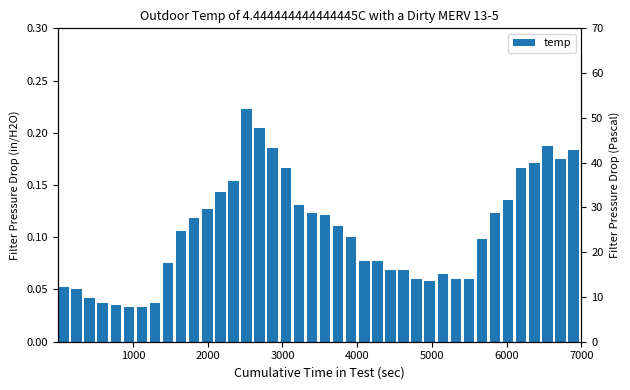

What is the label of the 17th bar from the right?

23